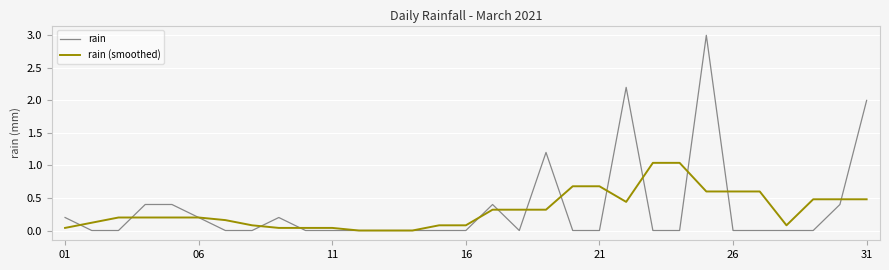

Rank the series by their maximum value, from highest to lowest.

rain, rain (smoothed)